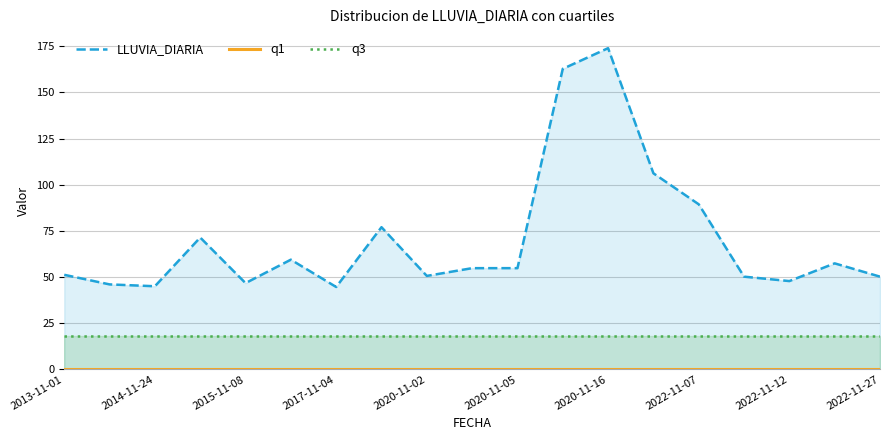

What is the sum of the LLUVIA_DIARIA values at 2020-11-16 and 2020-11-05?

228.8